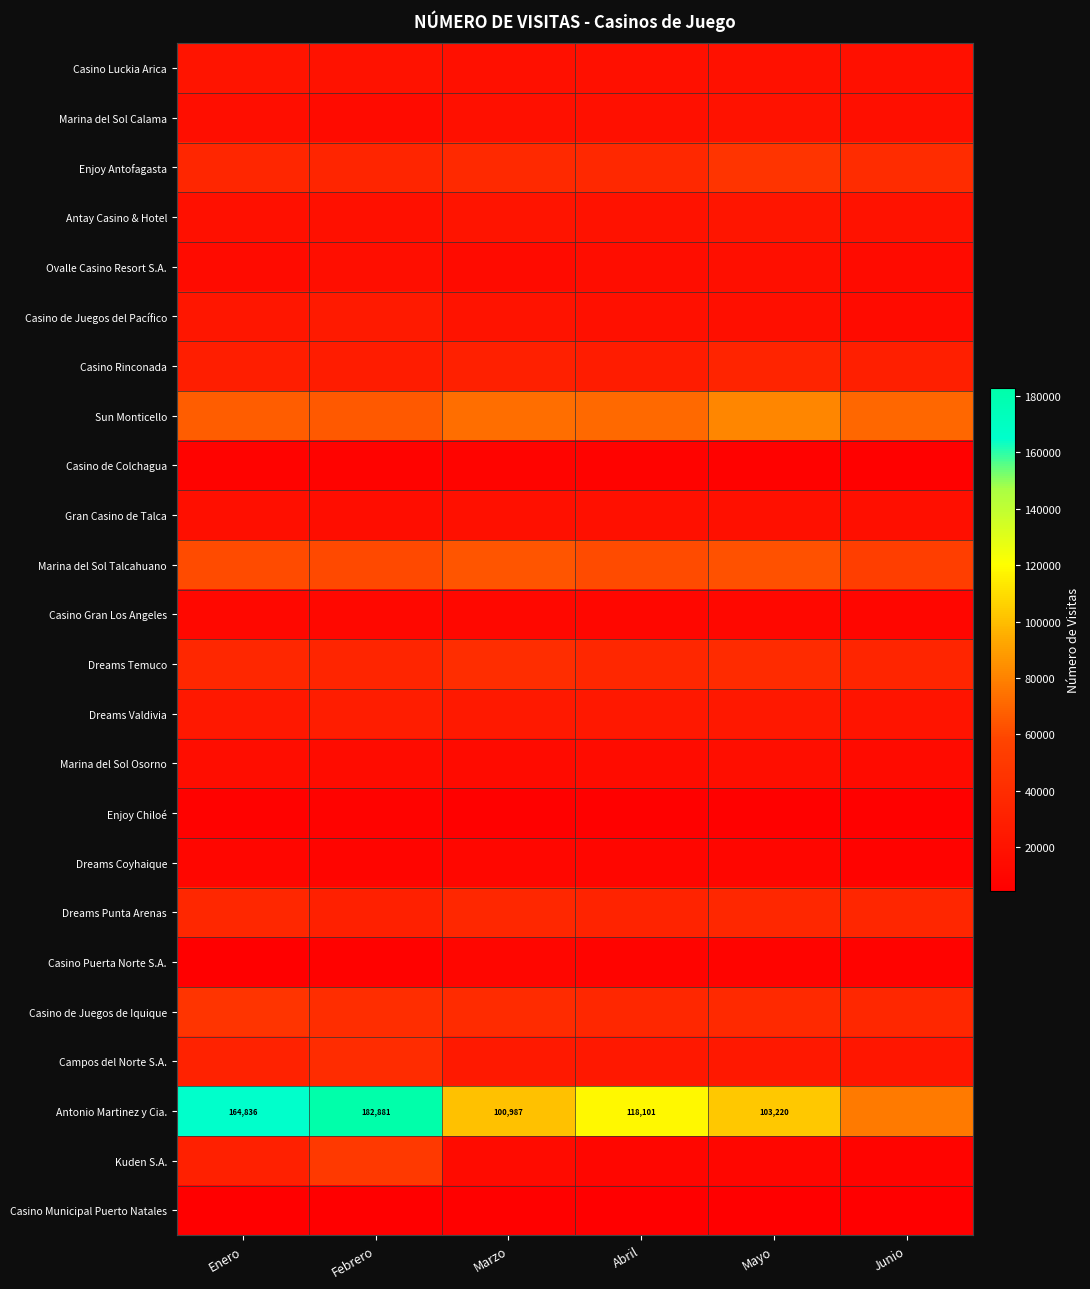

Count the number of data series in this chart.

24